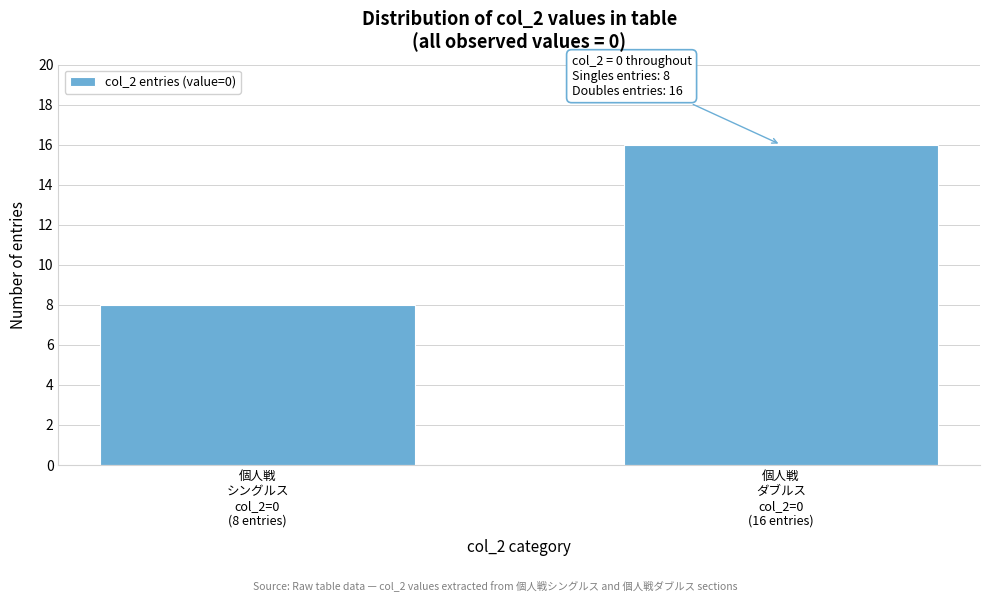

Reading left to right, transcribe all the data shown in this chart.

8	16